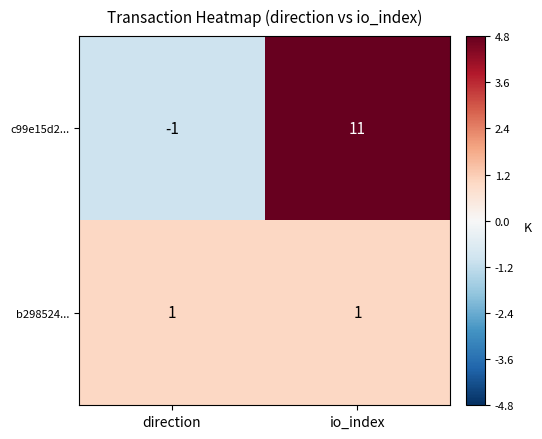

At which label does c99e15d2... reach its peak?

io_index